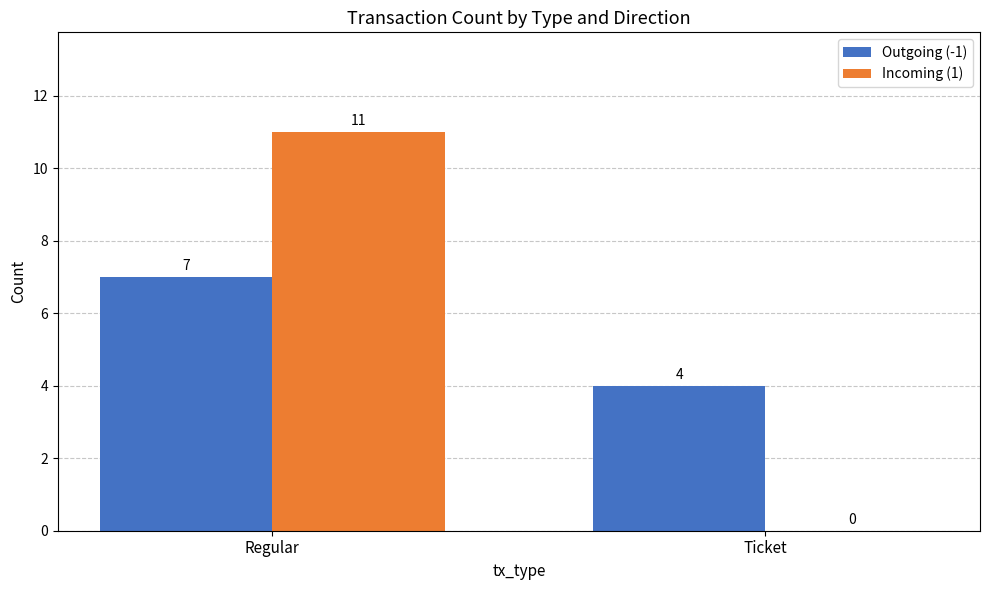

Is the value of Incoming (1) at Regular greater than the value of Outgoing (-1) at Ticket?

Yes